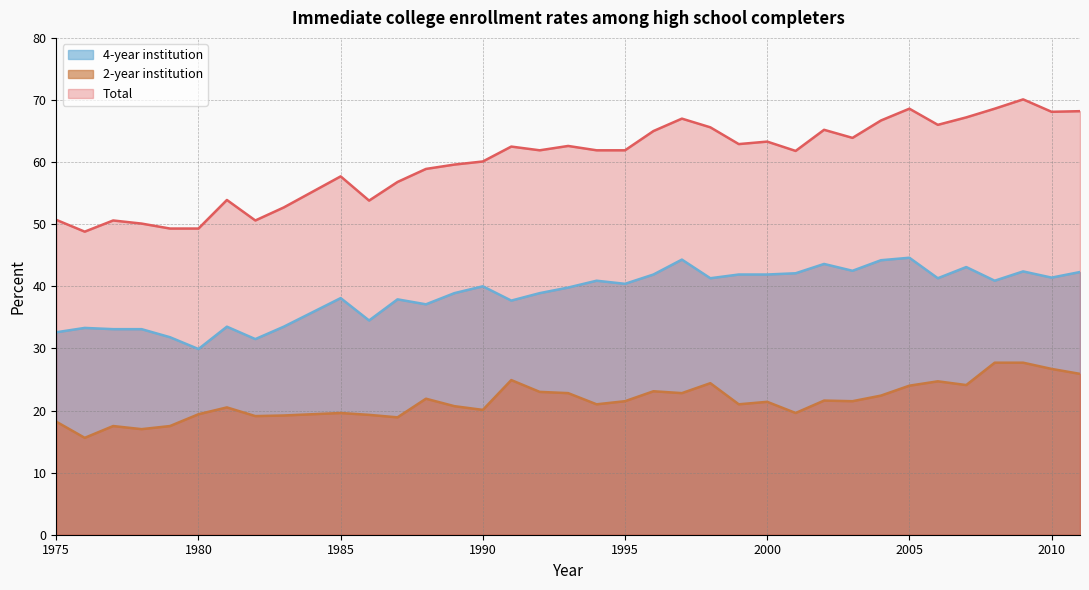

Which series changed the most between 1999 and 2011?

Total